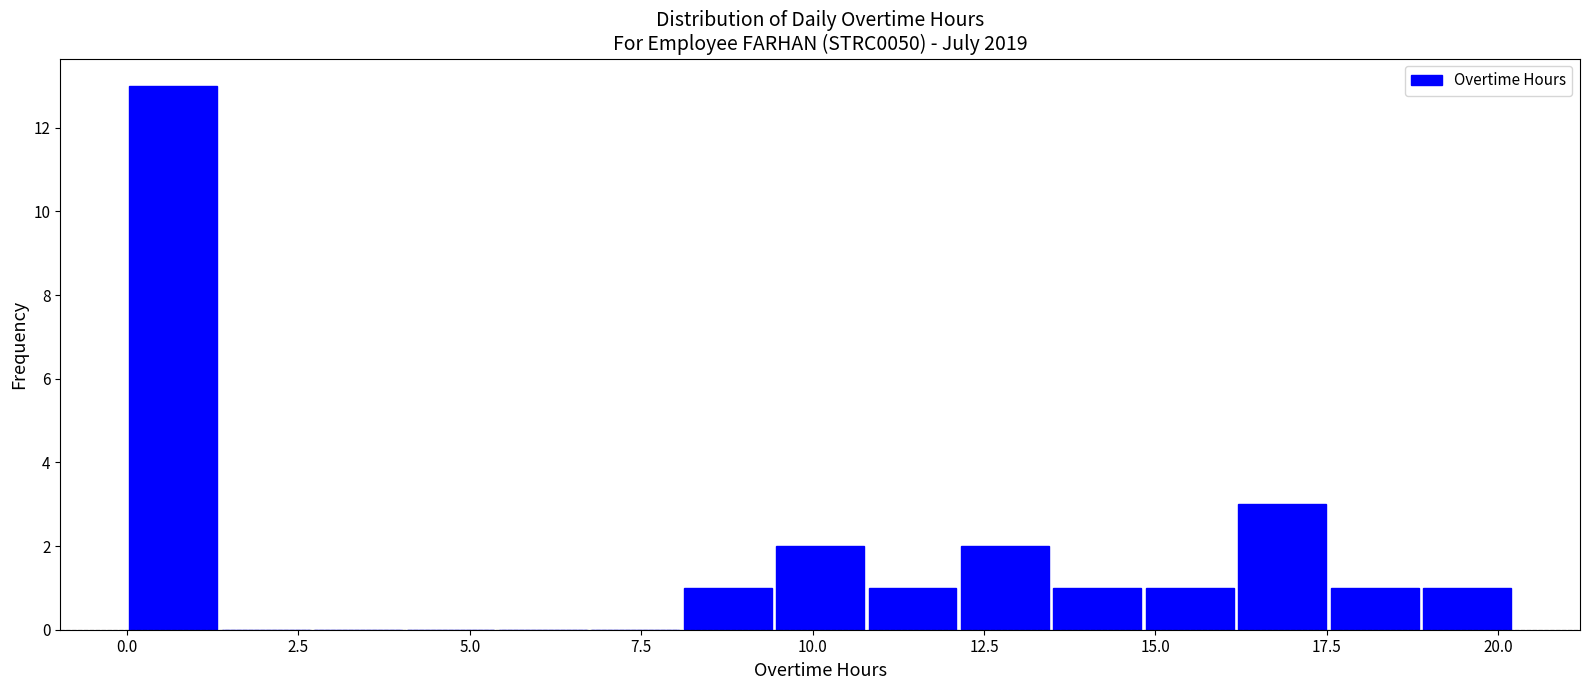

Read against the x-axis, roughly where is the centre of the tallest bar?

0.5